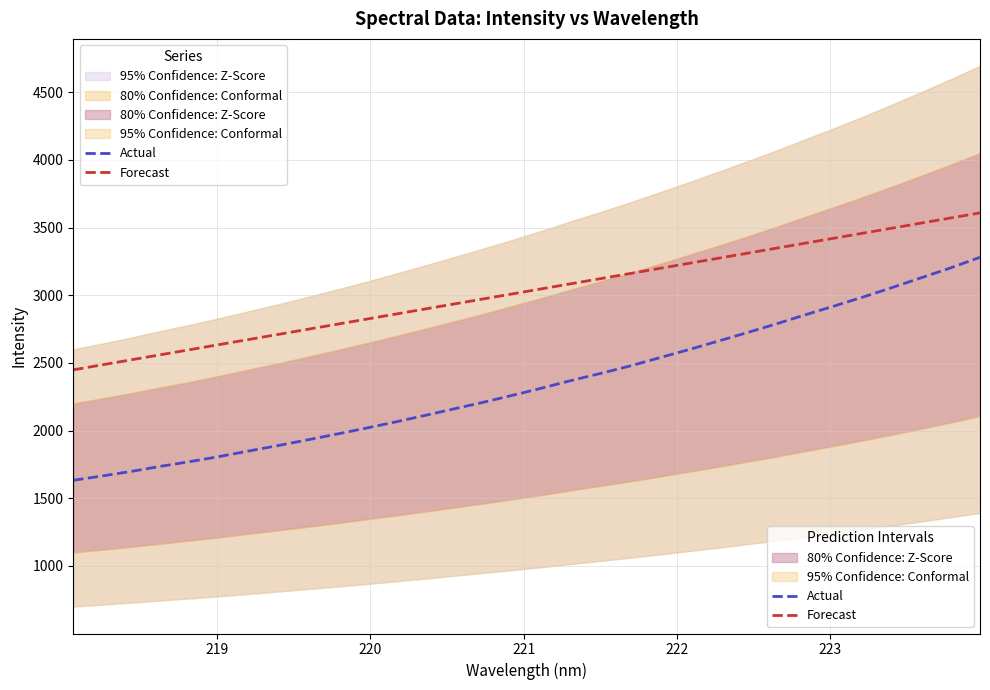

True or false: Forecast and Actual intersect in this chart.

False